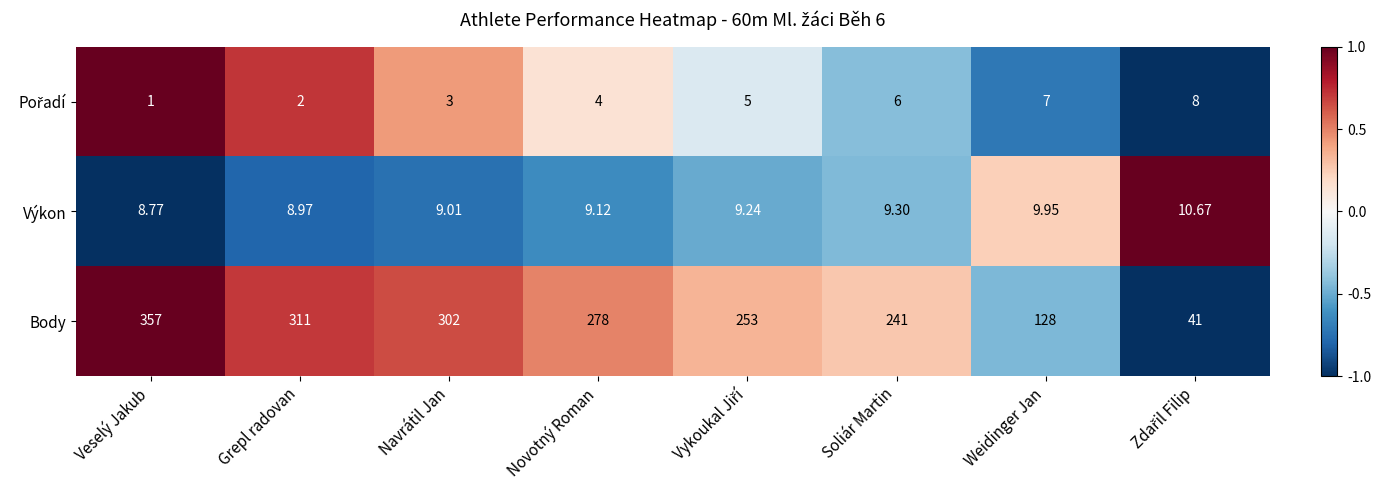

How many data points in Výkon are above 9?

6